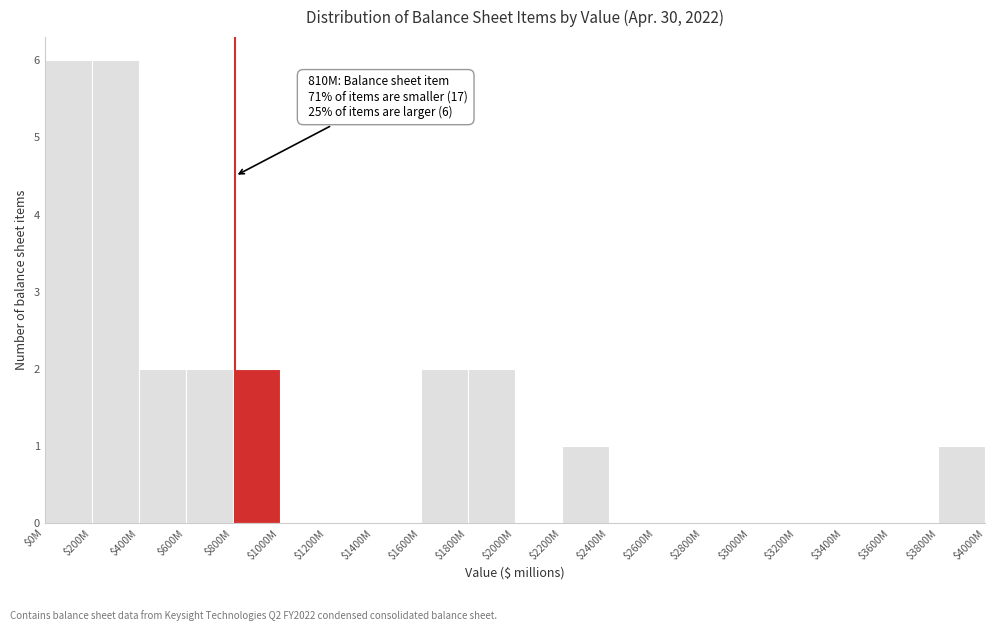

What is the greatest value displayed?

6